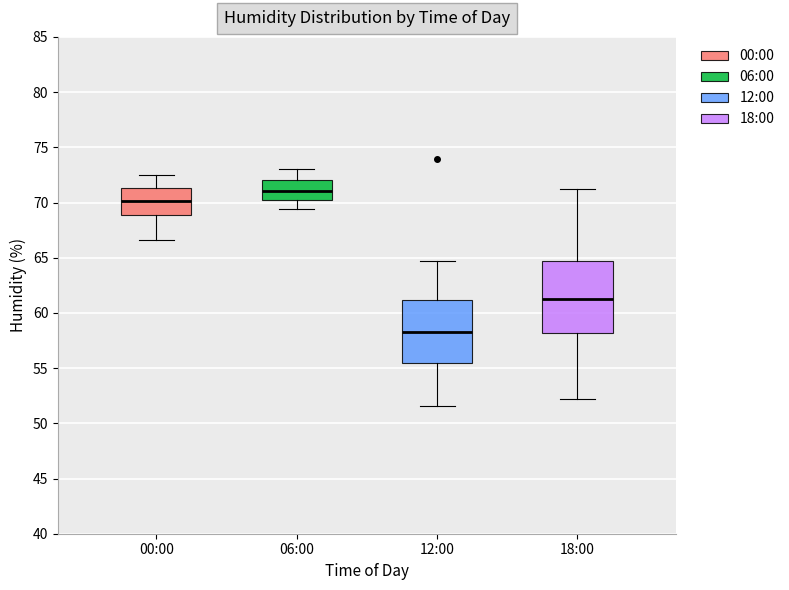

Which box's median line is the lowest?

12:00